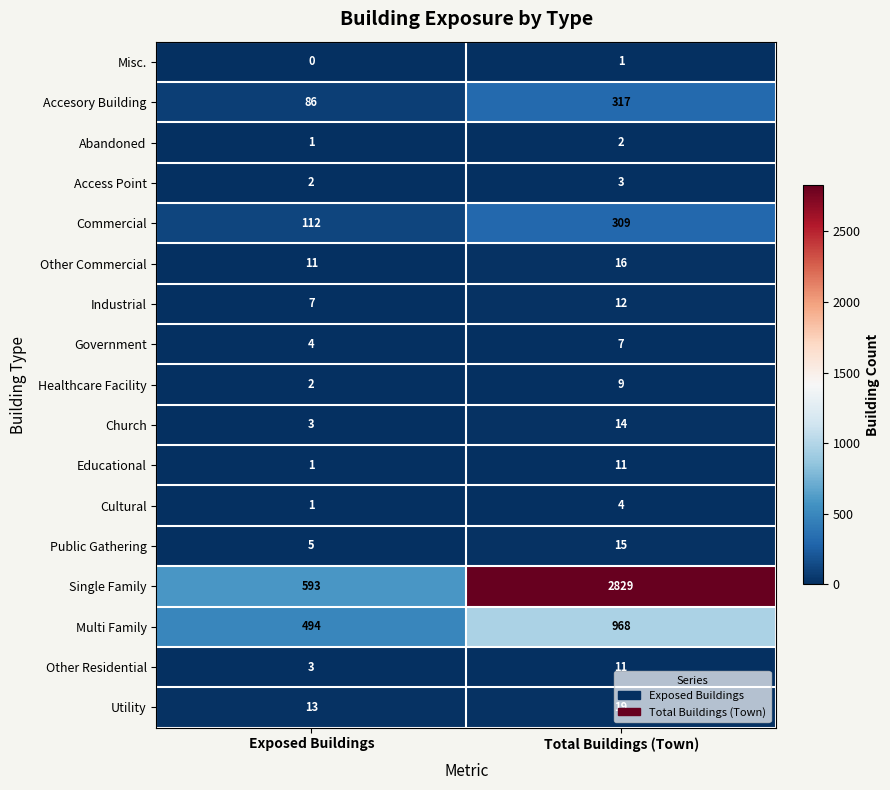

Count the number of categories in the chart.

2